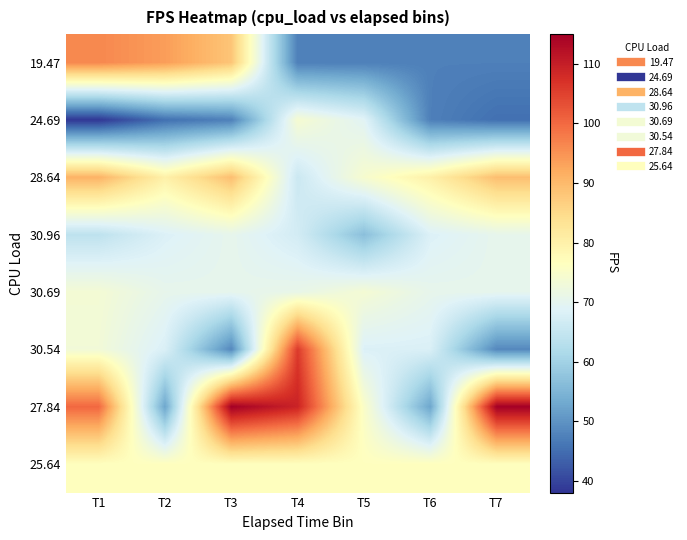

What is the maximum value shown in the chart?

114.8